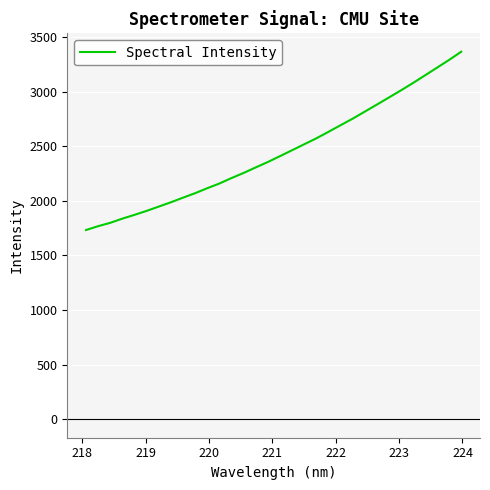

What is the smallest value displayed?

1733.1